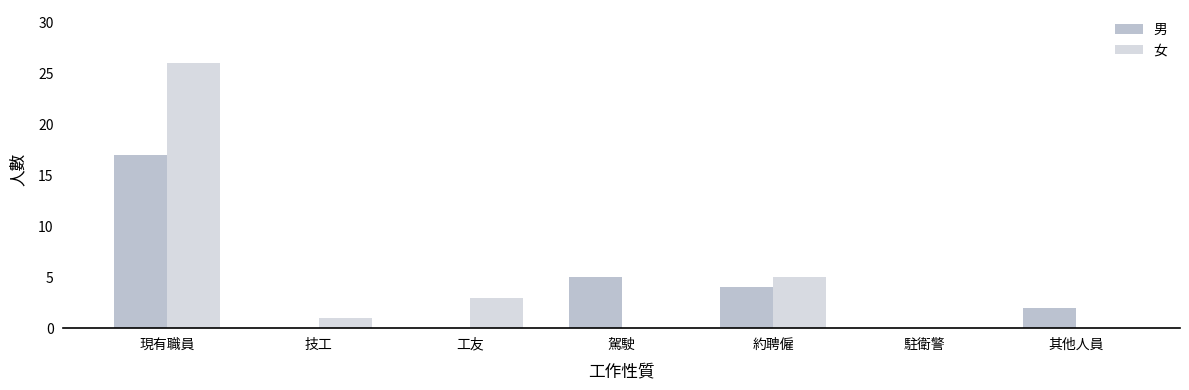

Are the bars grouped side by side (vs. stacked)?

Yes